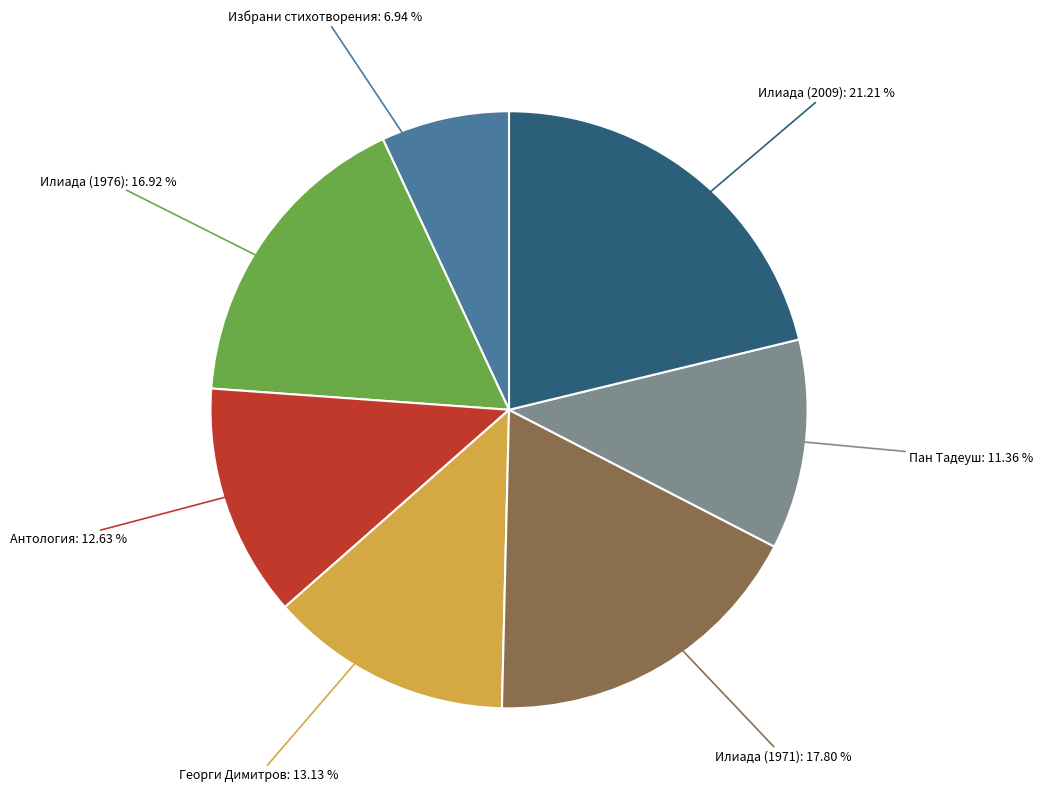

Combined, do Пан Тадеуш: 11.36 % and Георги Димитров: 13.13 % account for over 50%?

No